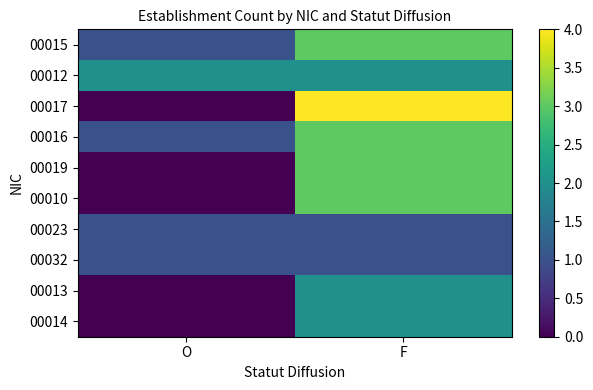

Reading left to right, extract all data points from this chart.

00015: O=1	F=3
00012: O=2	F=2
00017: O=0	F=4
00016: O=1	F=3
00019: O=0	F=3
00010: O=0	F=3
00023: O=1	F=1
00032: O=1	F=1
00013: O=0	F=2
00014: O=0	F=2